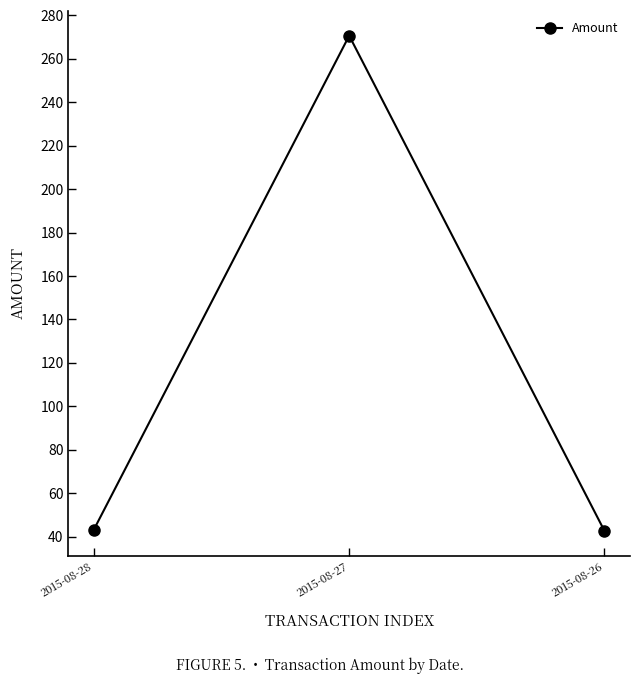

Count the number of data series in this chart.

1